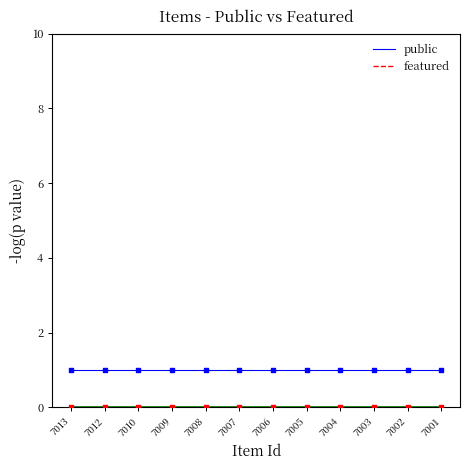

At how many categories does at least one series exceed 0?

12